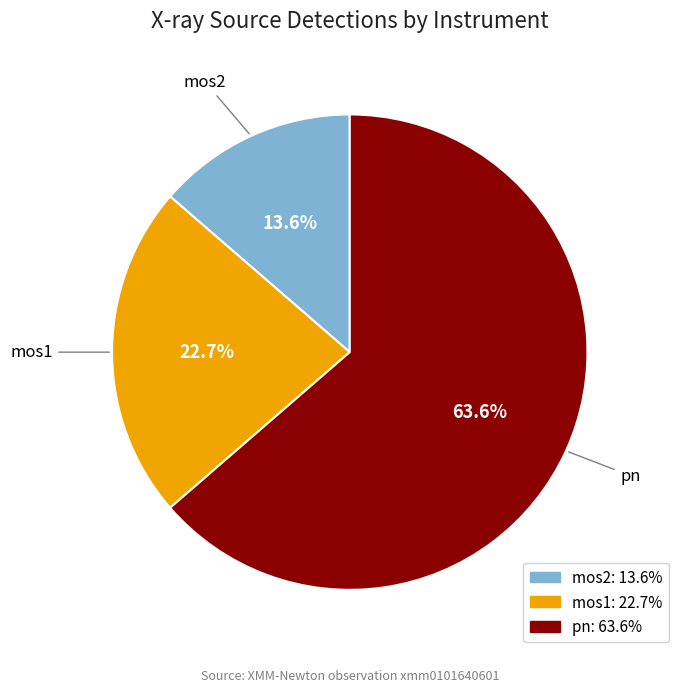

To the nearest percent, what portion does mos2 represent?

14%